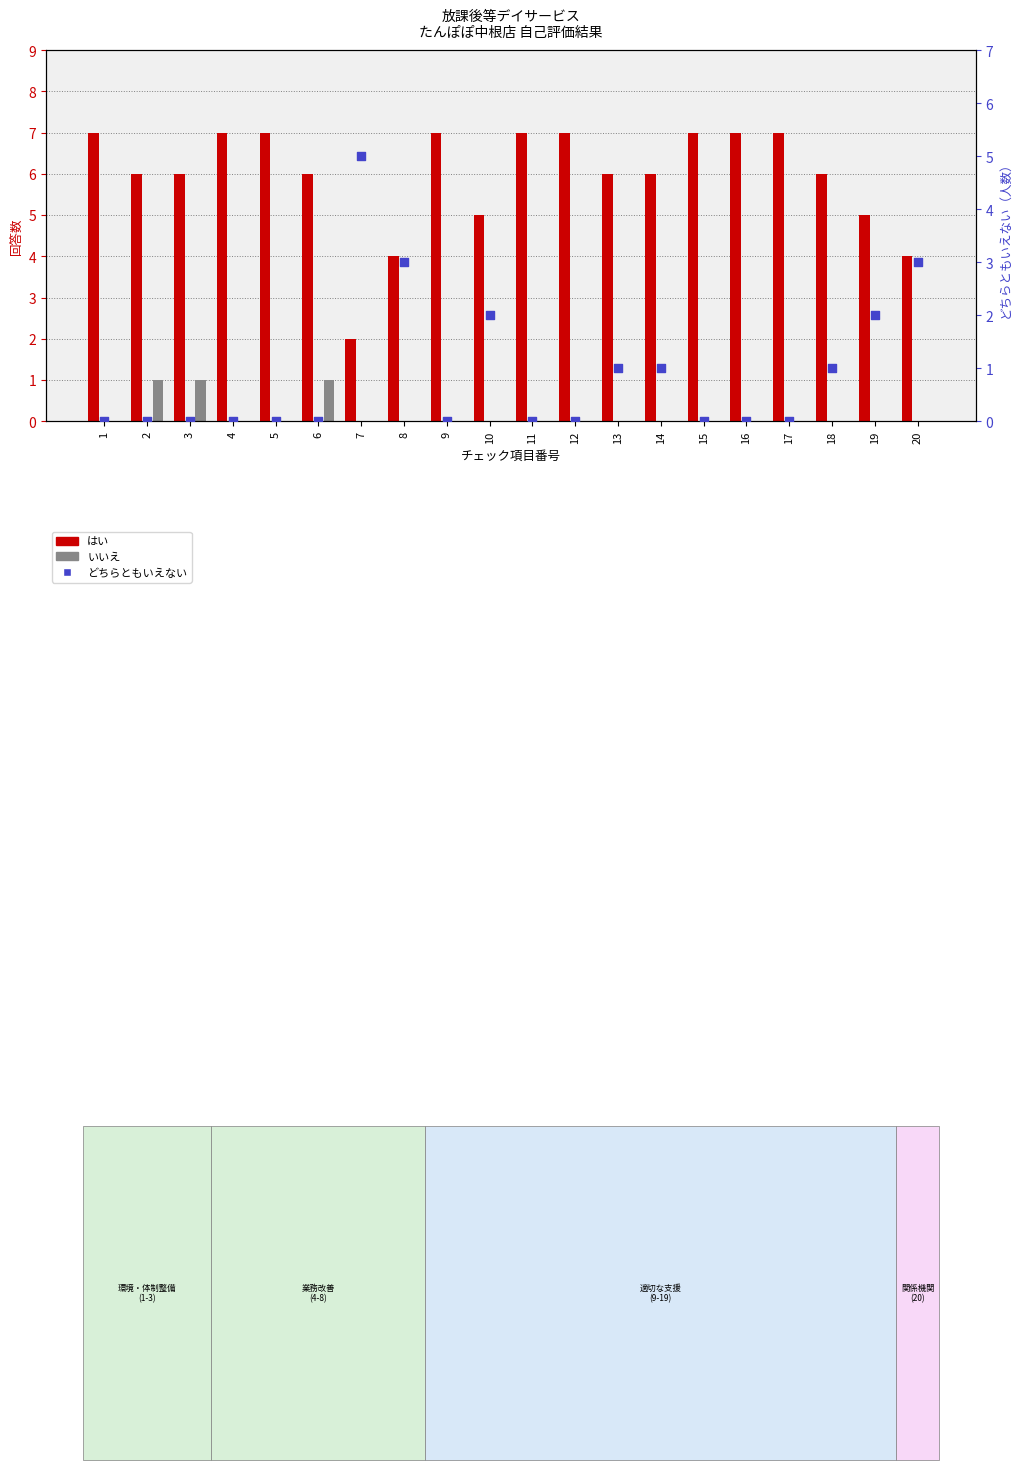

Is the value of どちらともいえない at 3 greater than the value of いいえ at 8?

No